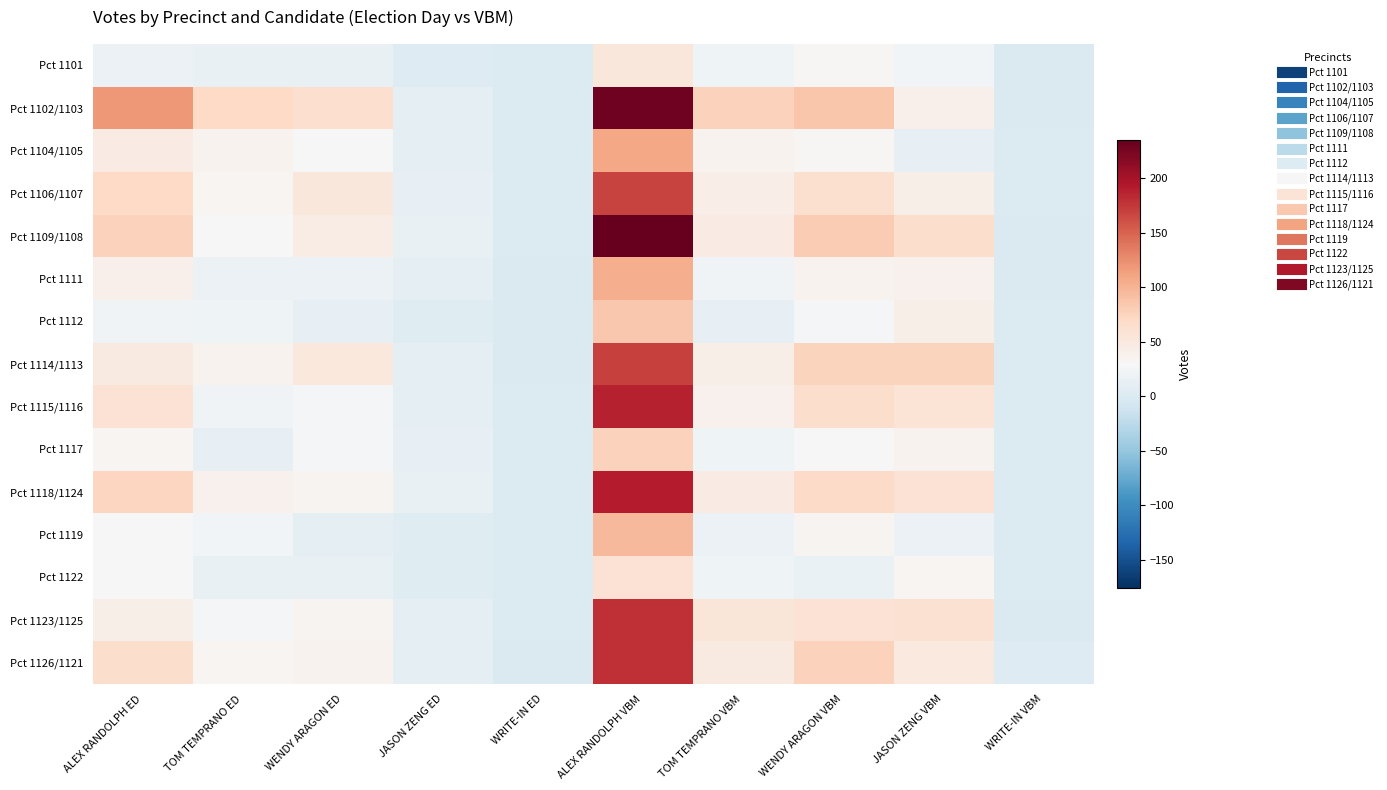

What is the difference between the highest and lowest values at WRITE-IN VBM?

3